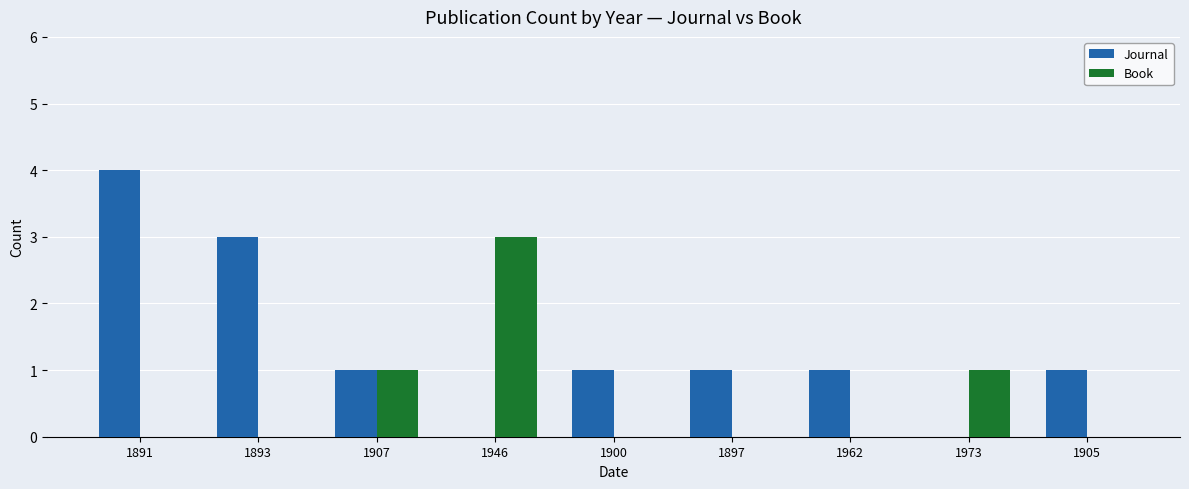

What are all the series names shown in the legend?

Journal, Book